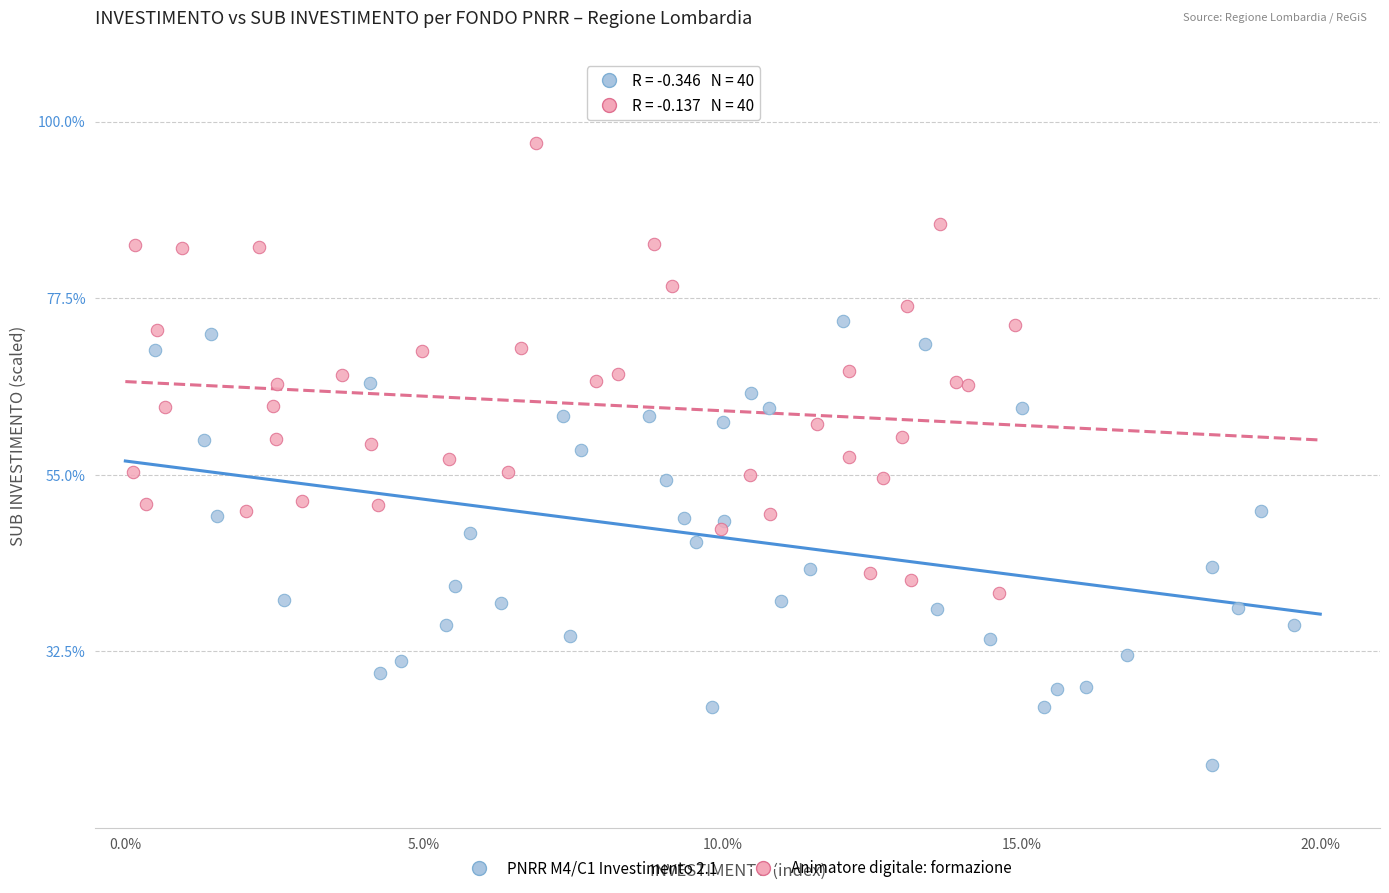

Which series contains the highest Y value?

Animatore digitale: formazione